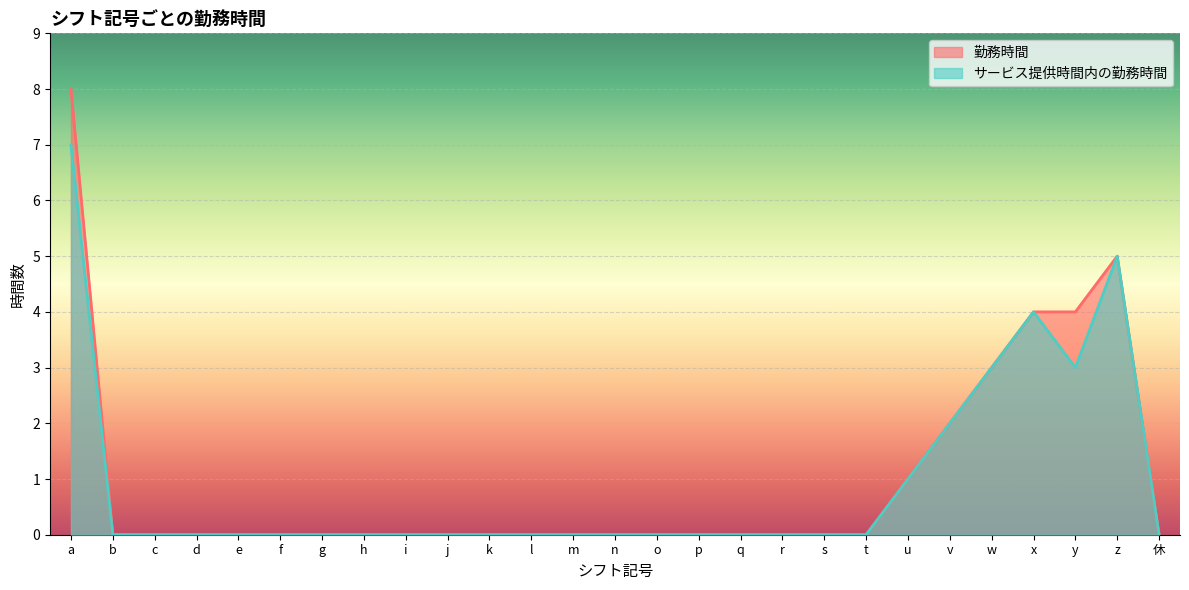

Which category has the lowest value in the 勤務時間 series?

b